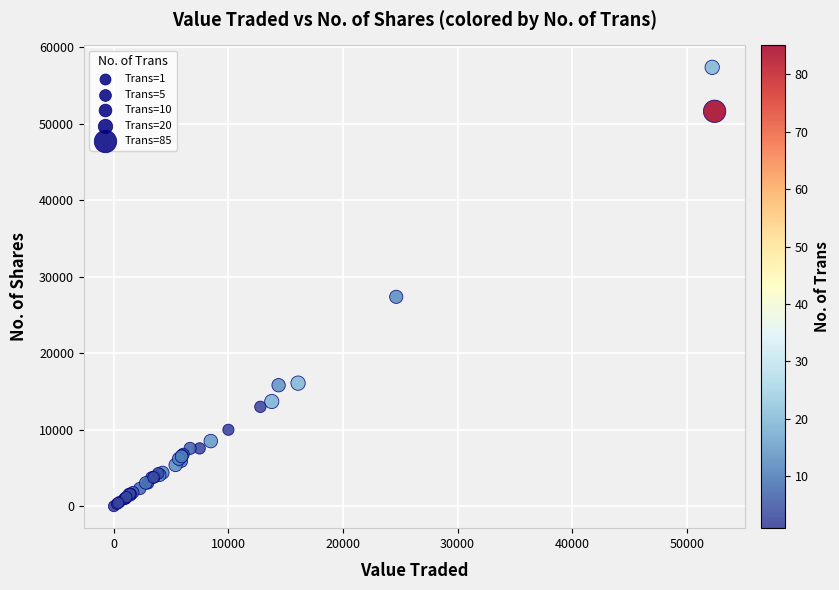

What Y value in the scatter plot is closest to 28698?

27387